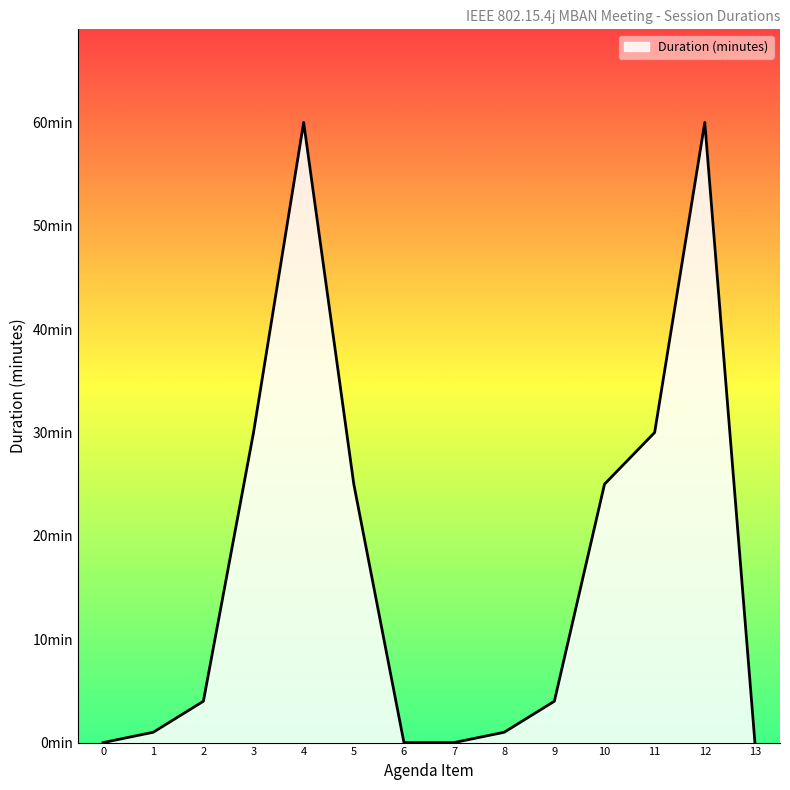

Is this an area chart (filled region under the line)?

Yes